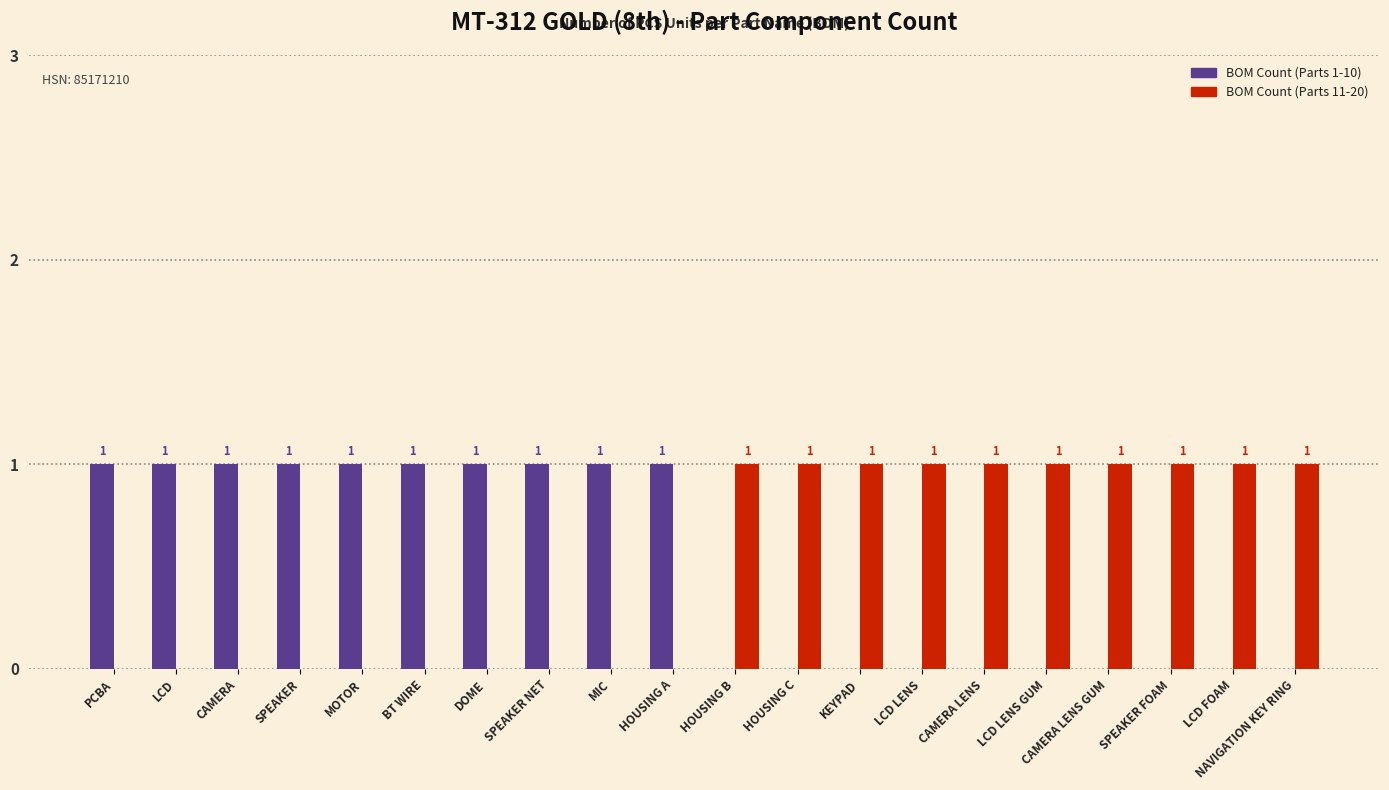

Is it true that BOM Count (Parts 11-20) equals 0 at MOTOR?

True